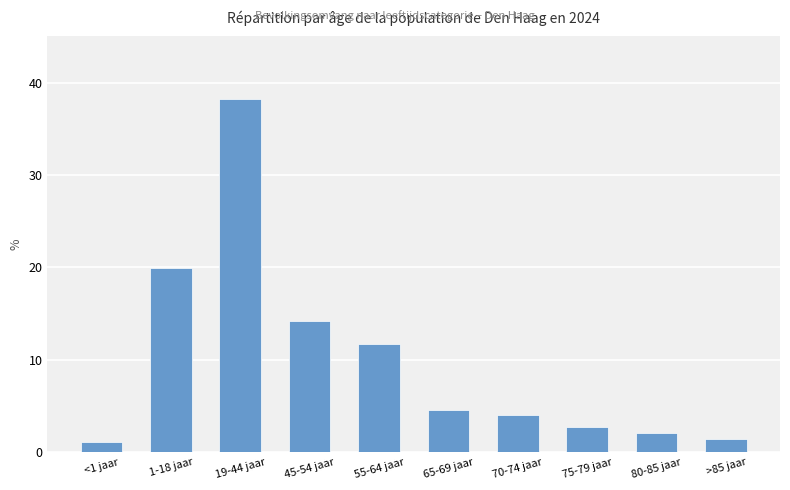

What is the greatest value displayed?

38.2